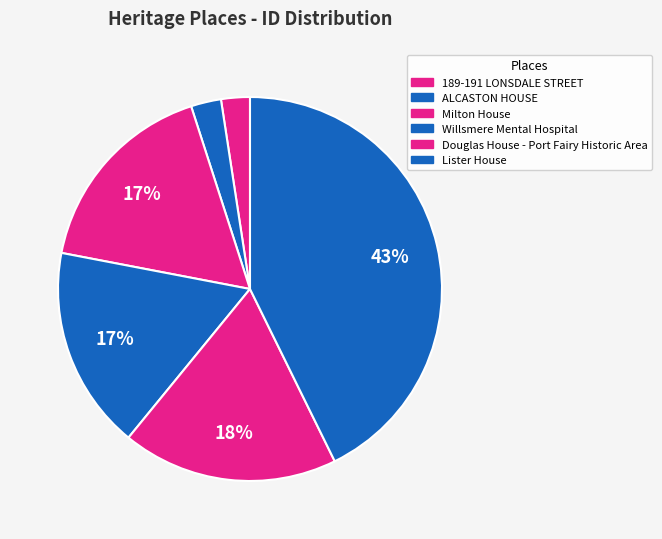

How many segments does this pie chart have?

6